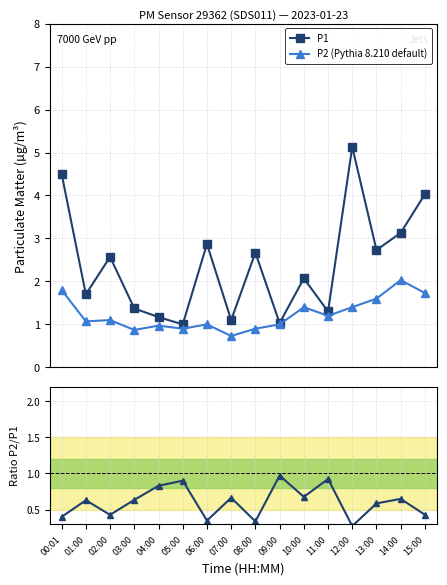

At which category does Ratio P2/P1 reach its first local valley?

02:00